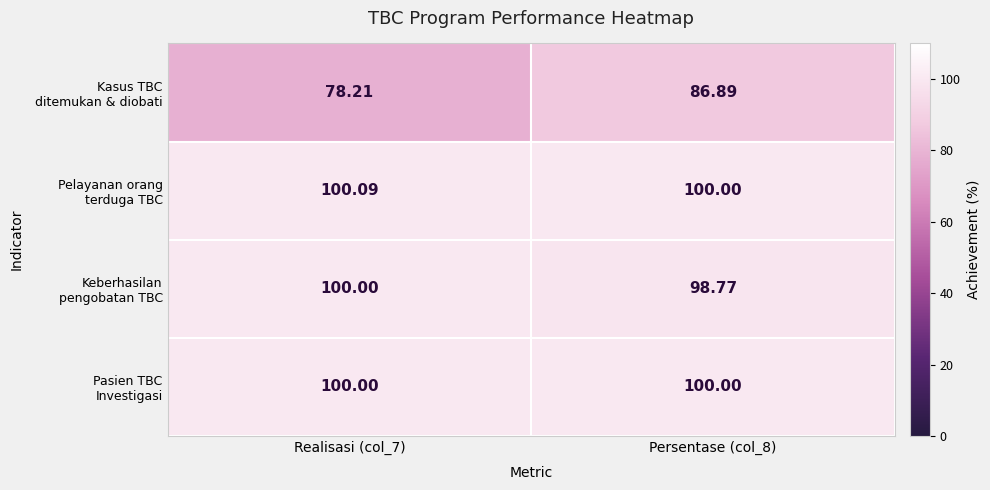

At how many categories does at least one series exceed 90?

2